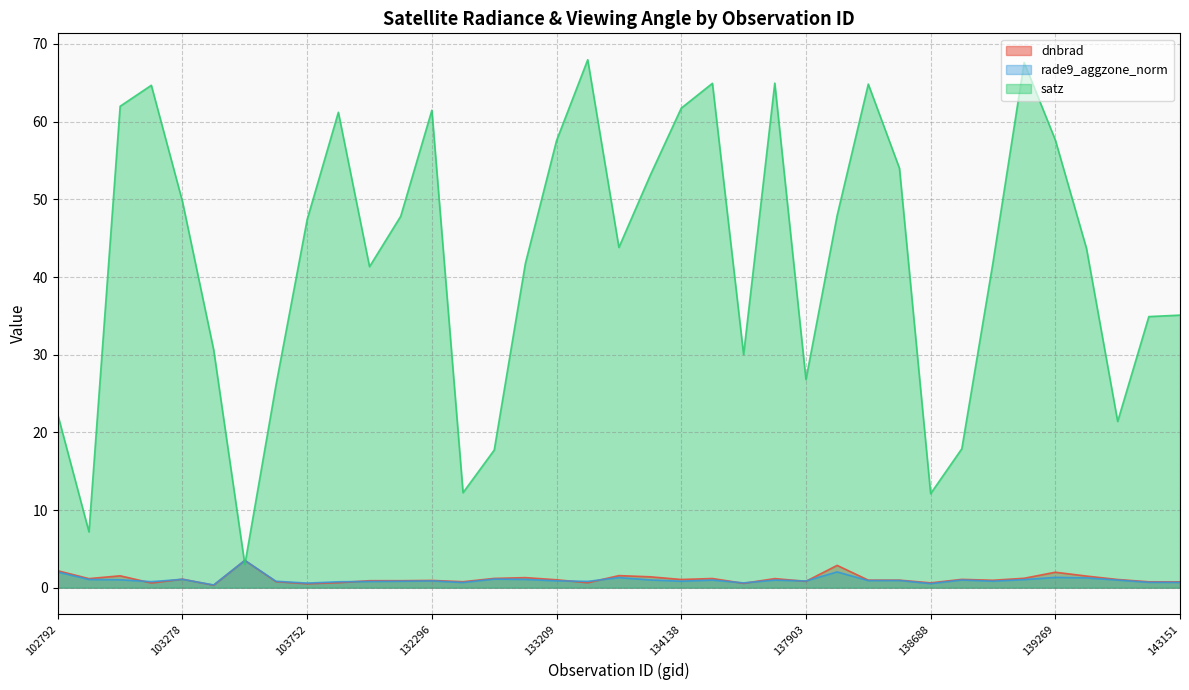

What is the sum of all rade9_aggzone_norm values?

37.9